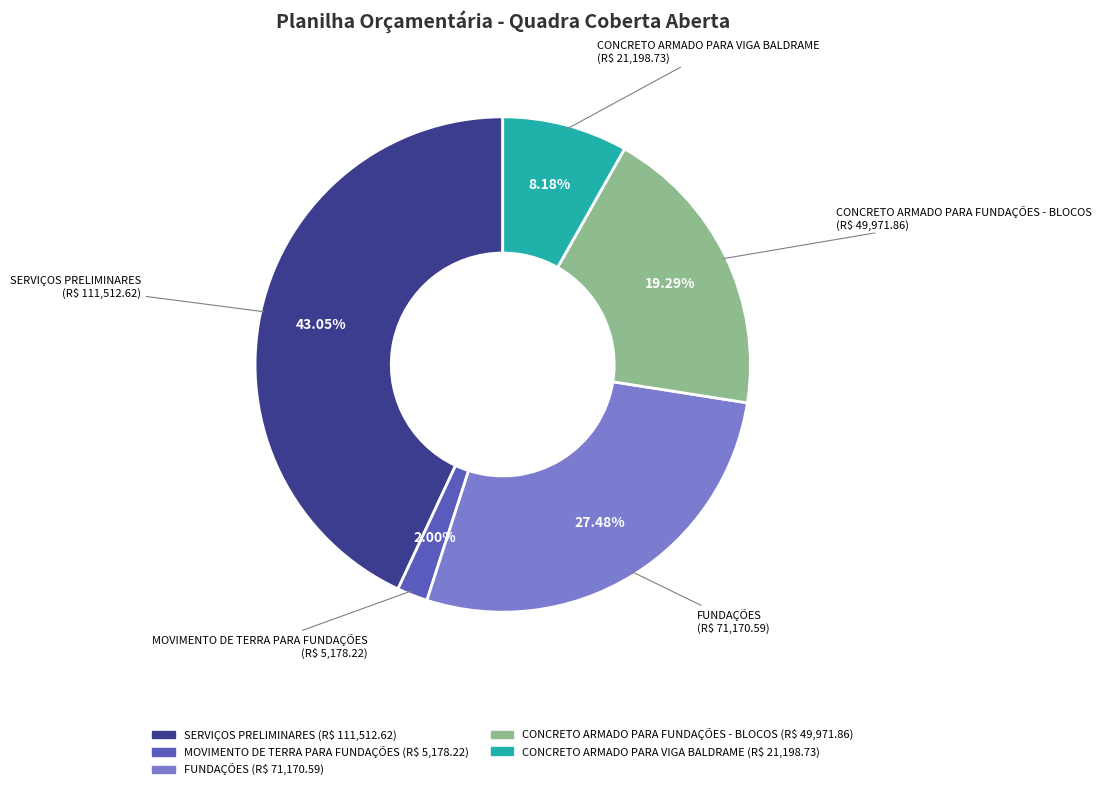

The MOVIMENTO DE TERRA PARA FUNDAÇÕES slice represents 2% of the pie. True or false?

True